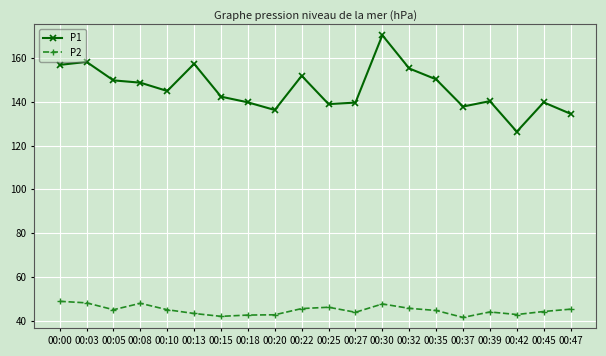

At which category does the chart reach its peak across all series?

00:30